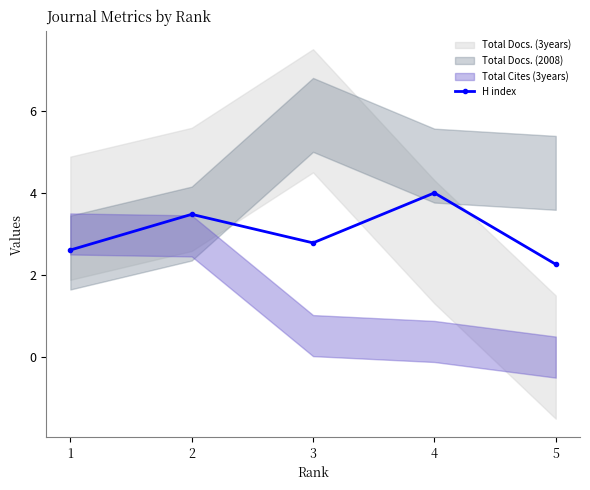

Reading right to left, transcribe all the data shown in this chart.

2.3	4.0	2.8	3.5	2.6